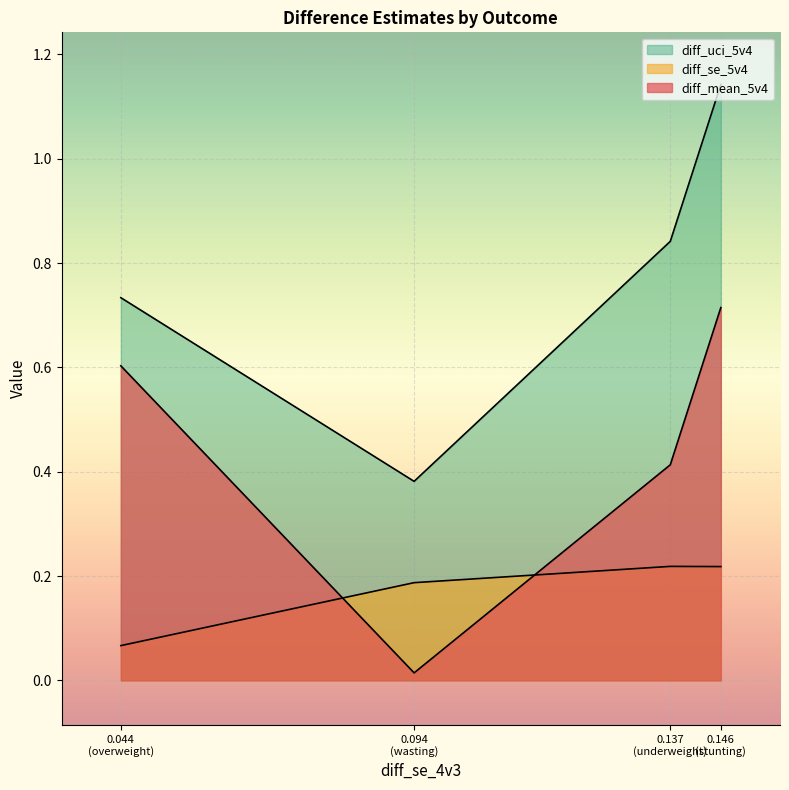

Between wasting and overweight, which is larger?

overweight